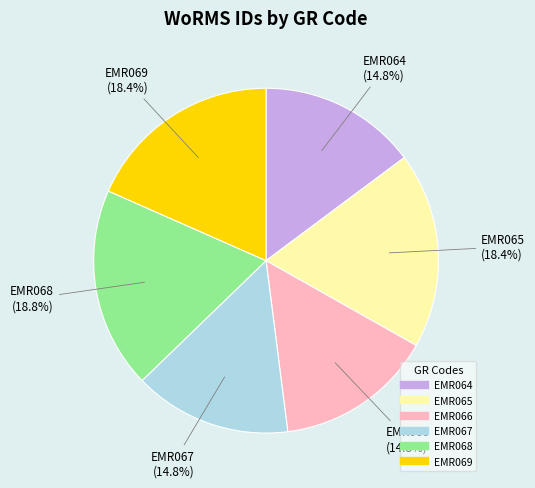

What percentage is NOT represented by EMR064?

85.2%